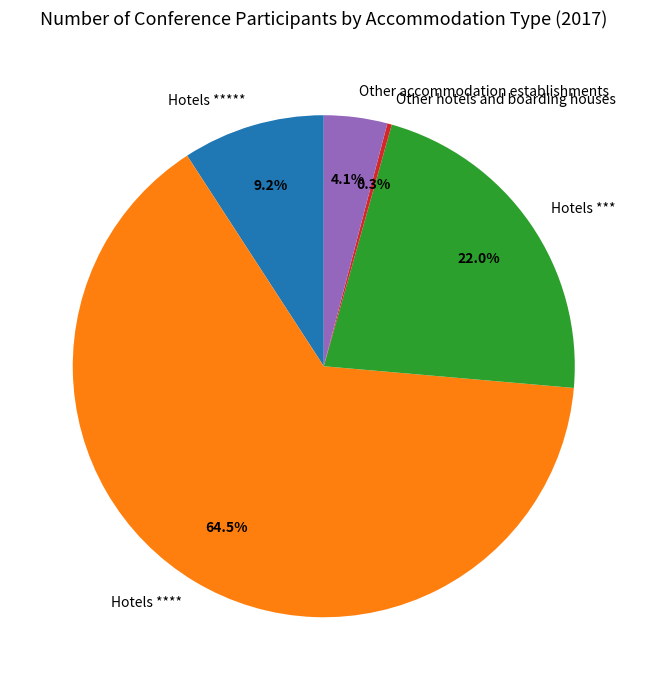

The Other accommodation establishments slice represents 4% of the pie. True or false?

True